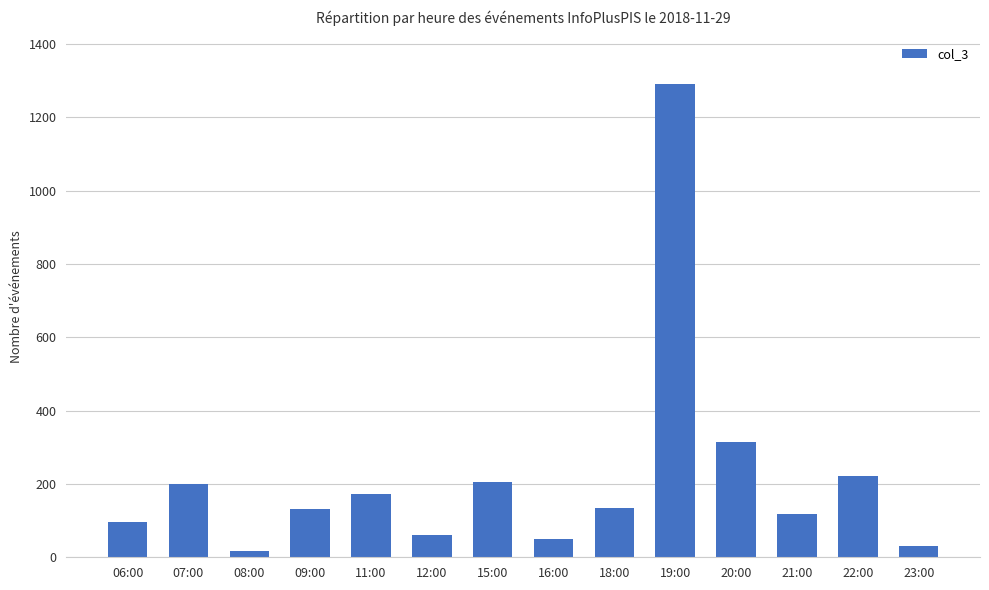

At which label is the value closest to 653?

20:00